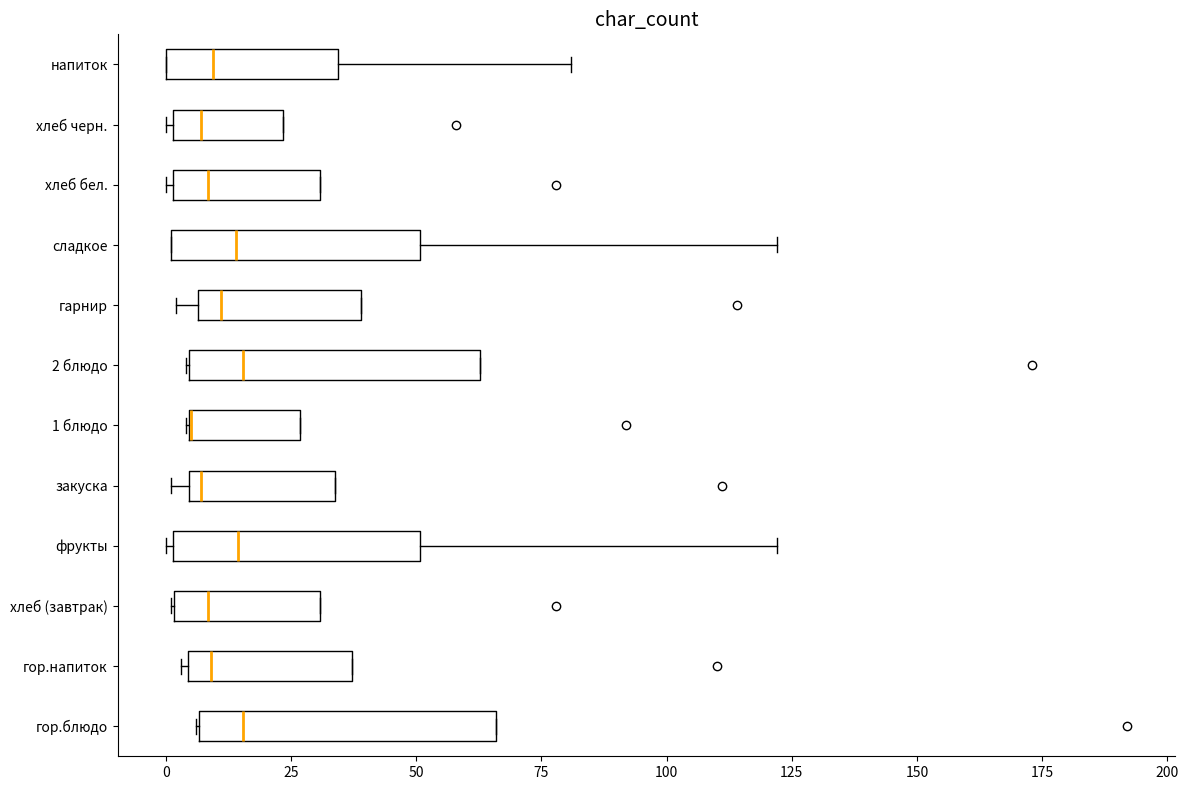

Reading bottom to top, read every box against the x-axis: the position of its median line, the range the box covers, and the ends of its whiskers. The values are not printed on the chart, so give them approximately, as read against the axis.

гор.блюдо: median 15, box 5 to 65, whiskers 5 to 65
гор.напиток: median 10, box 5 to 35, whiskers 5 to 35
хлеб (завтрак): median 10, box 0 to 30, whiskers 0 to 30
фрукты: median 15, box 0 to 50, whiskers 0 to 120
закуска: median 5 (just right of the box's left edge), box 5 to 35, whiskers 0 to 35
1 блюдо: median 5 (drawn on the box's left edge), box 5 to 25, whiskers 5 to 25
2 блюдо: median 15, box 5 to 65, whiskers 5 to 65
гарнир: median 10, box 5 to 40, whiskers 0 to 40
сладкое: median 15, box 0 to 50, whiskers 0 to 120
хлеб бел.: median 10, box 0 to 30, whiskers 0 to 30
хлеб черн.: median 5, box 0 to 25, whiskers 0 to 25
напиток: median 10, box 0 to 35, whiskers 0 to 80